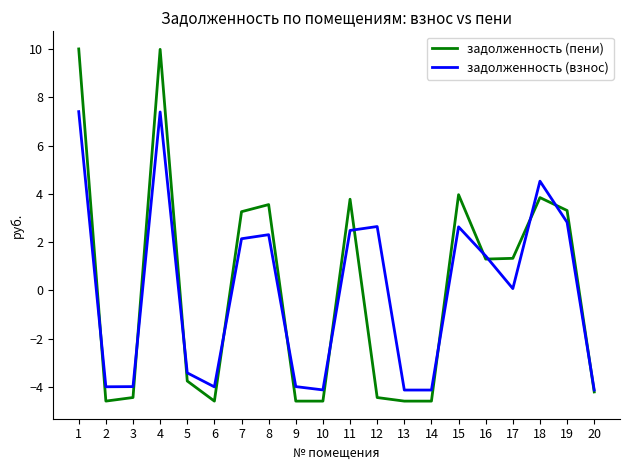

At which label does задолженность (взнос) first exceed 1?

1